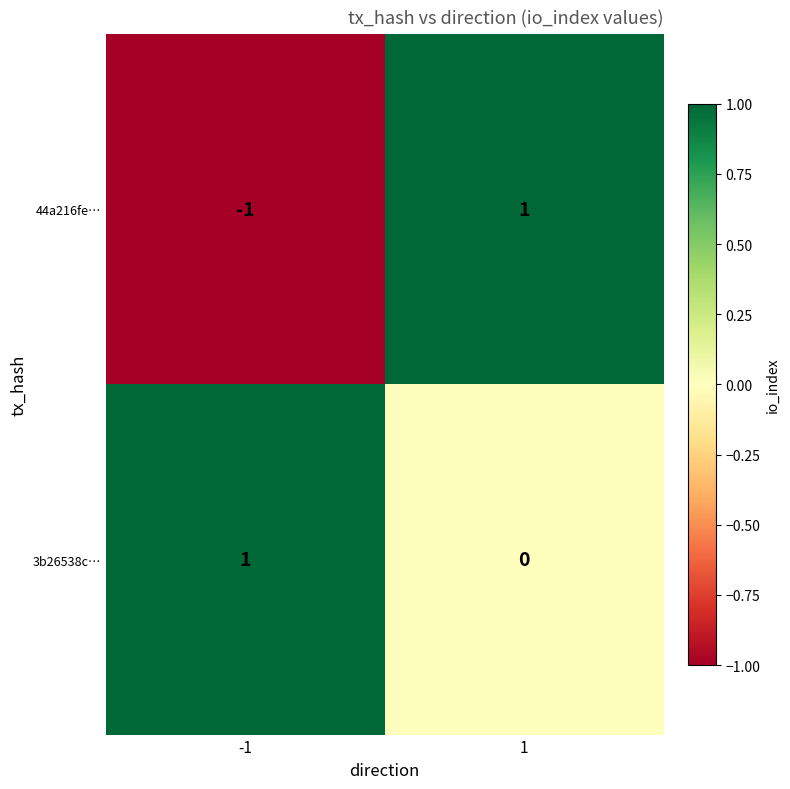

Which category has the lowest value across all series?

-1